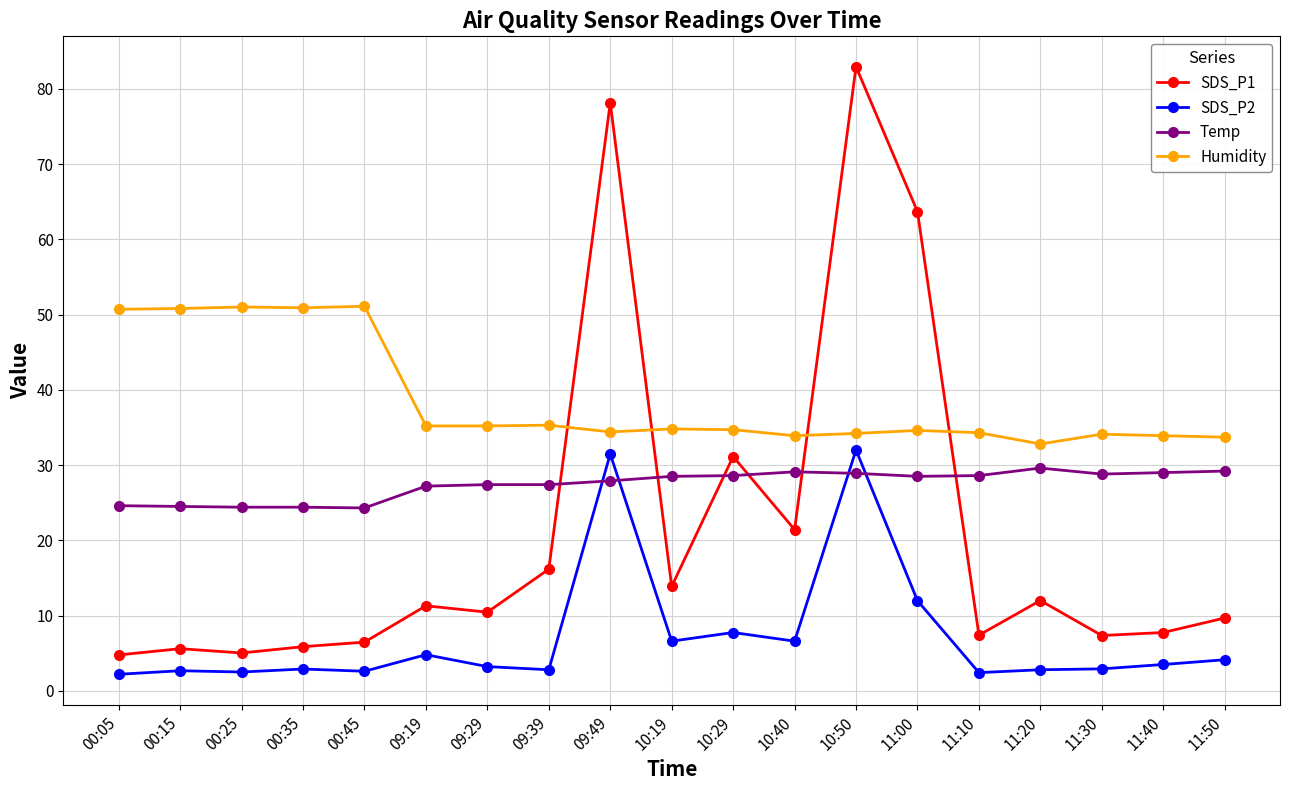

Count the number of categories in the chart.

19